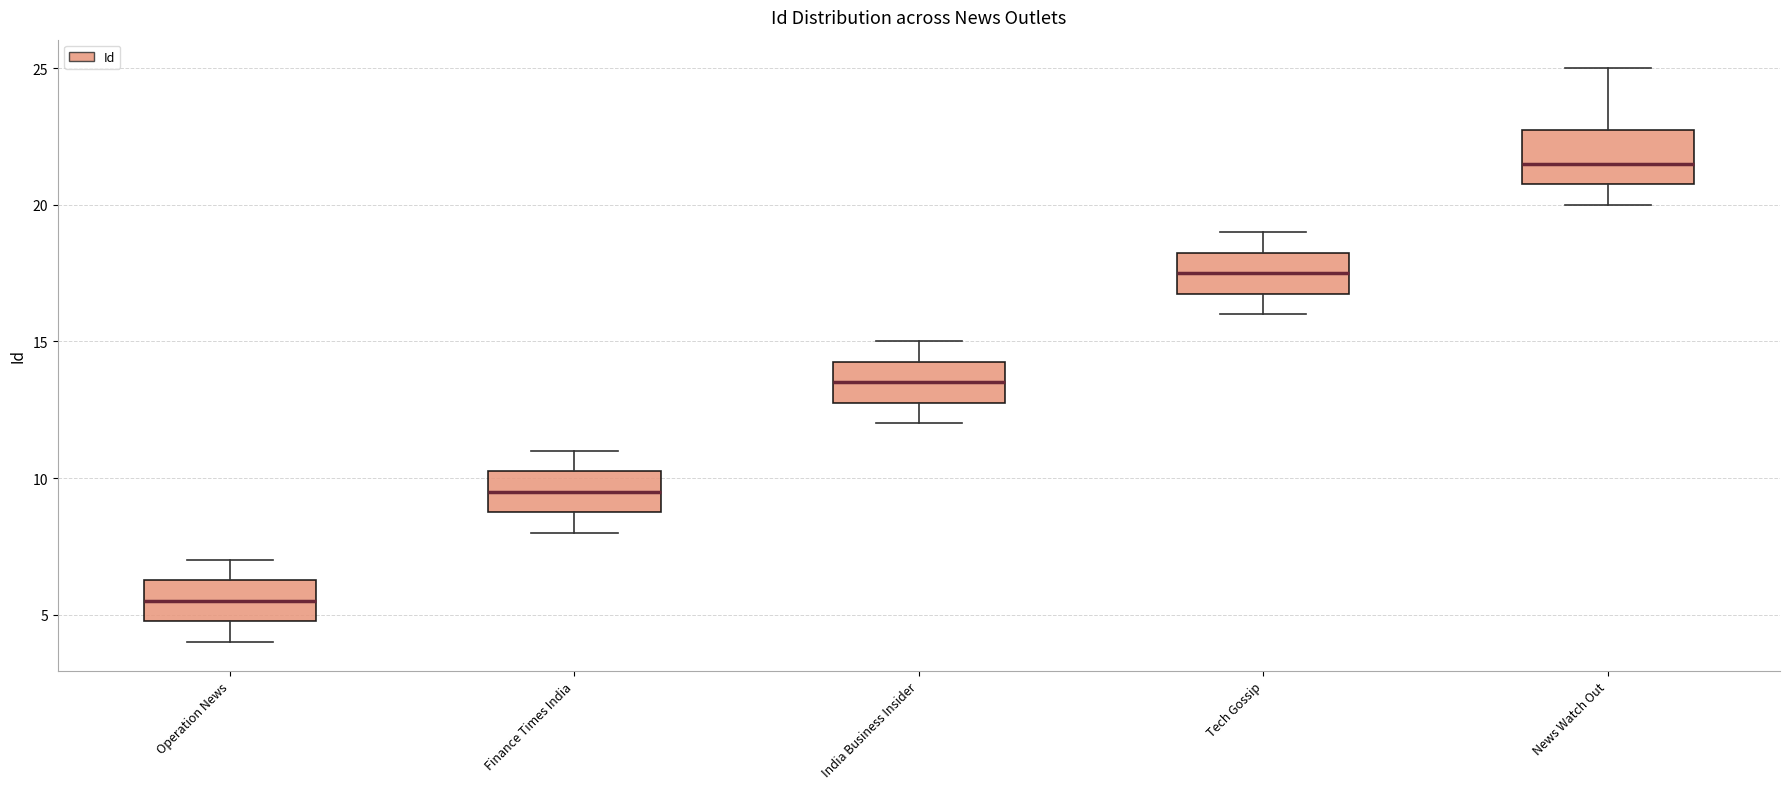

Reading left to right, transcribe this box plot: for each box, give where its median line is, the range the box spans, and where its two whiskers end, as read against the y-axis. The values are not printed on the chart, so give them approximately, as read against the axis.

Operation News: median 5.5, box 5.0 to 6.5, whiskers 4.0 to 7.0
Finance Times India: median 9.5, box 9.0 to 10.5, whiskers 8.0 to 11.0
India Business Insider: median 13.5, box 13.0 to 14.5, whiskers 12.0 to 15.0
Tech Gossip: median 17.5, box 17.0 to 18.5, whiskers 16.0 to 19.0
News Watch Out: median 21.5, box 21.0 to 23.0, whiskers 20.0 to 25.0